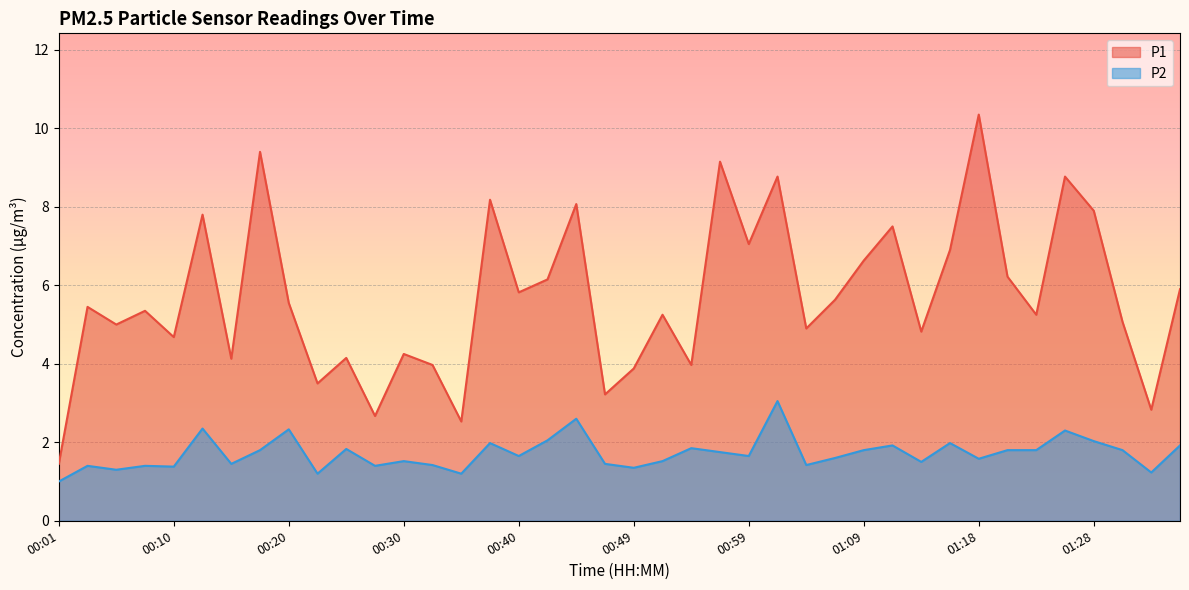

Is it true that P1 equals 10.2 at 01:35?

False